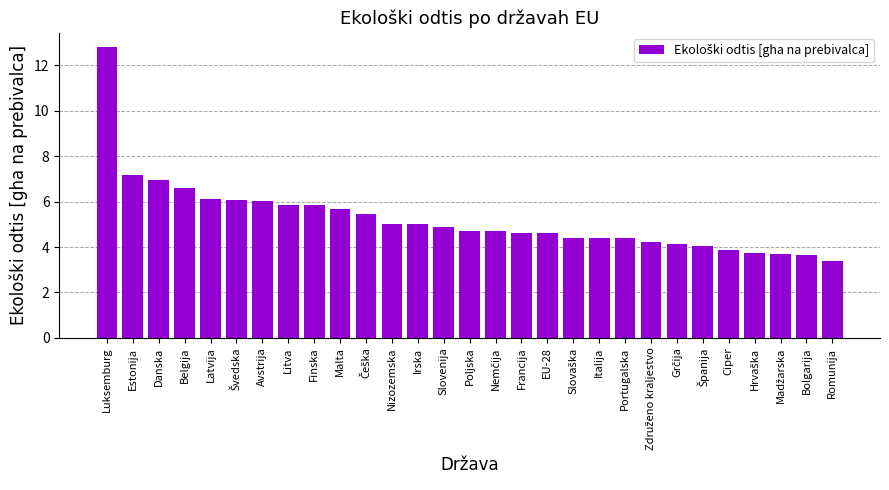

Is it true that the value at Litva is 9.6?

False